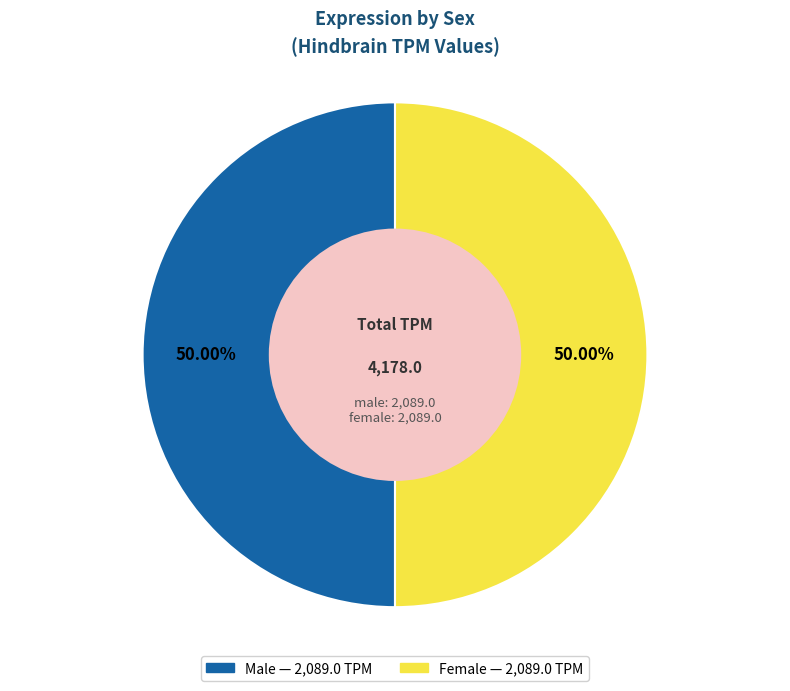

How many segments does this pie chart have?

2